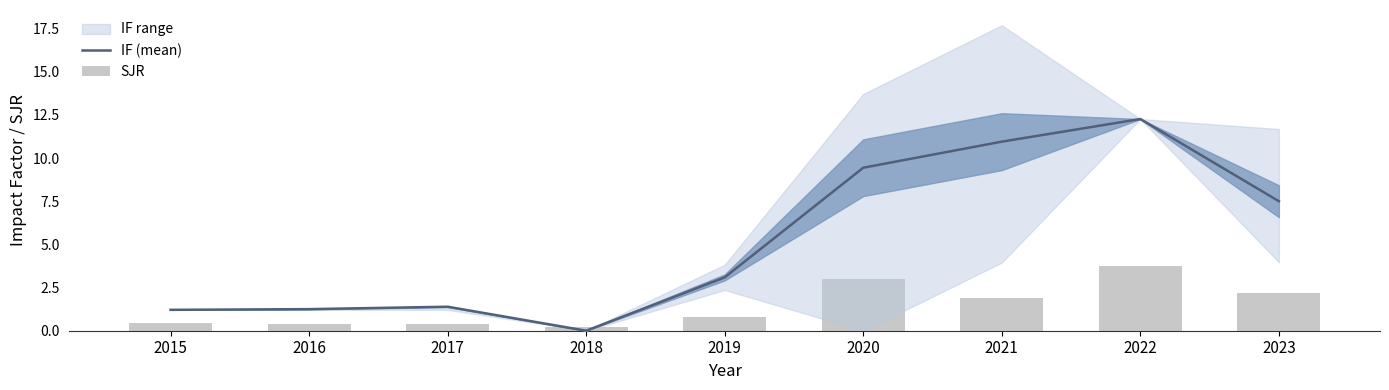

Rank the series at 2023 from lowest to highest value.

SJR, IF (mean)